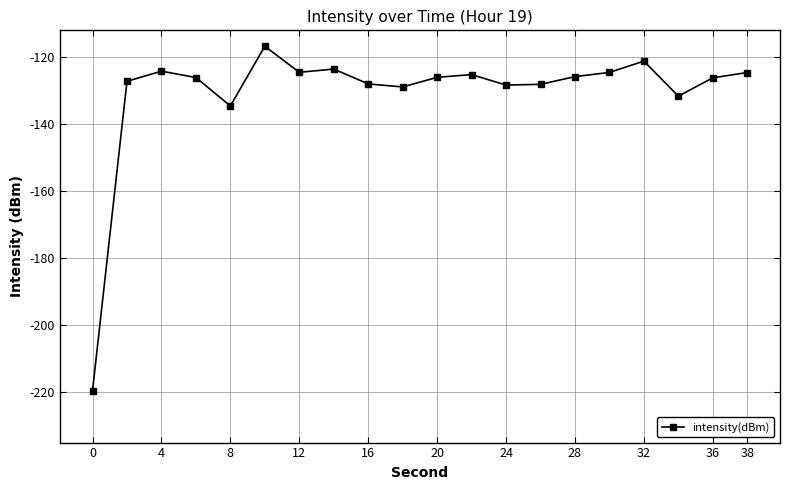

What is the sum of all values?

-2614.9